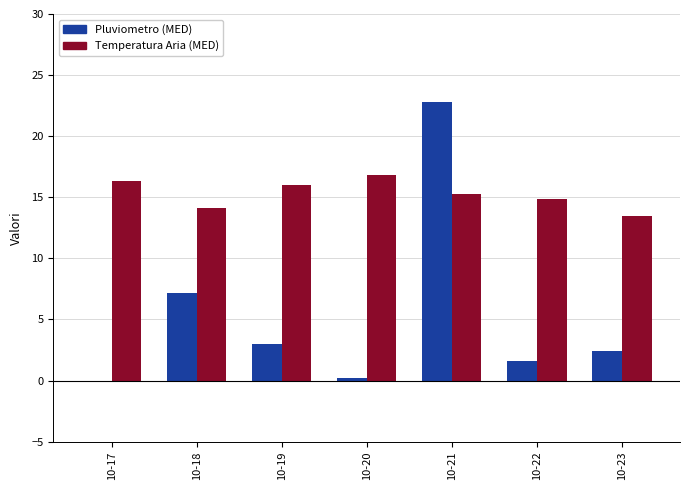

Reading left to right, what are all the values shown in this chart?

Pluviometro (MED): 10-17=0.0	10-18=7.2	10-19=3.0	10-20=0.2	10-21=22.8	10-22=1.6	10-23=2.4
Temperatura Aria (MED): 10-17=16.3	10-18=14.1	10-19=16.0	10-20=16.8	10-21=15.3	10-22=14.9	10-23=13.5